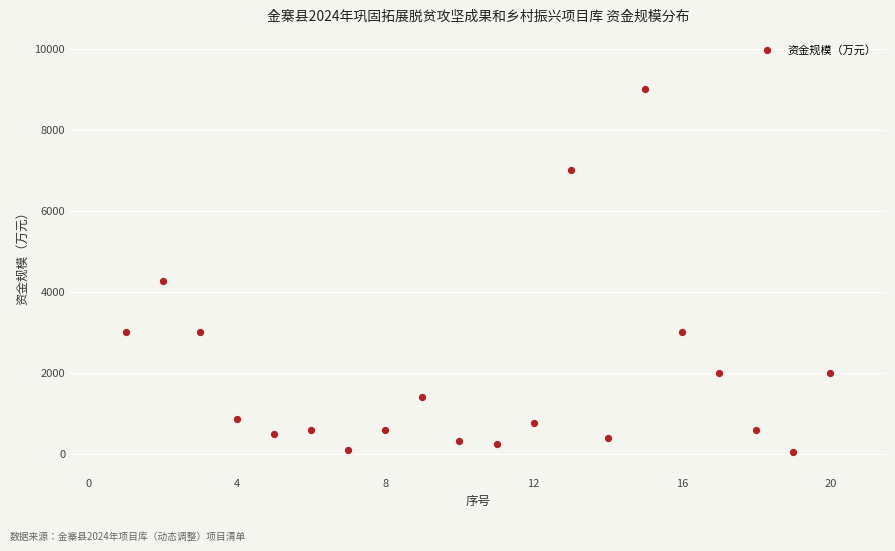

What Y value in the scatter plot is closest to 4520?

4275